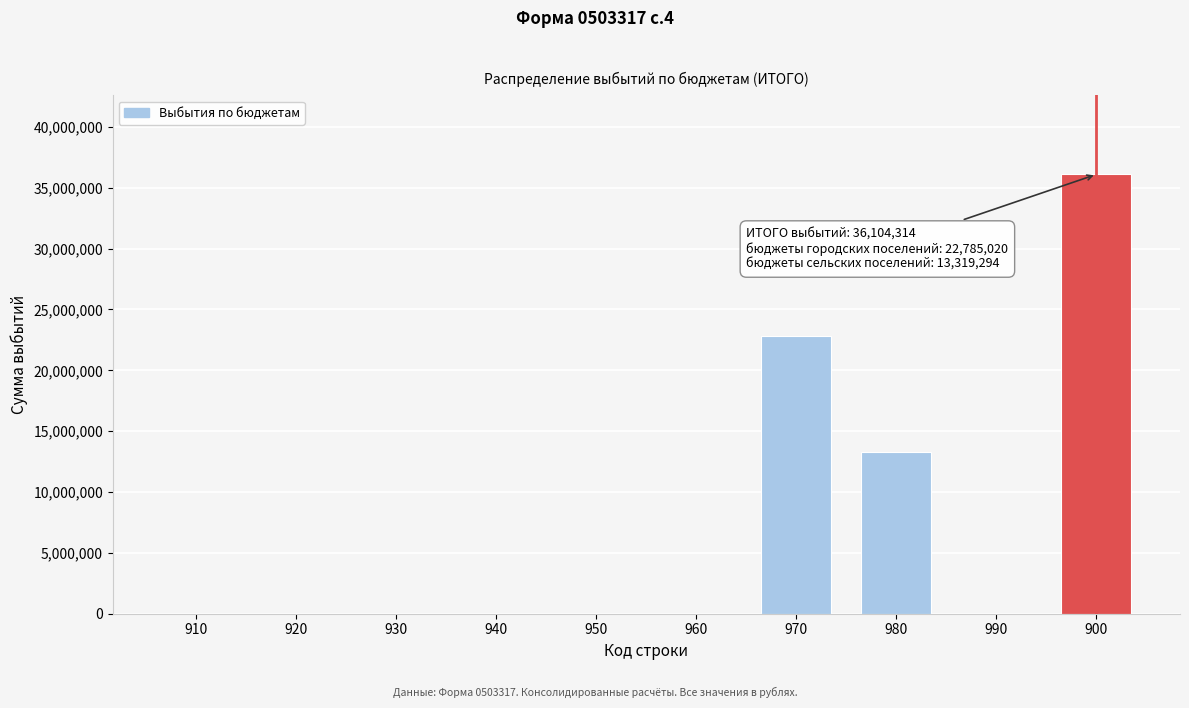

Reading left to right, extract all data points from this chart.

910=0	920=0	930=0	940=0	950=0	960=0	970=22785020	980=13319294	990=0	900=36104314